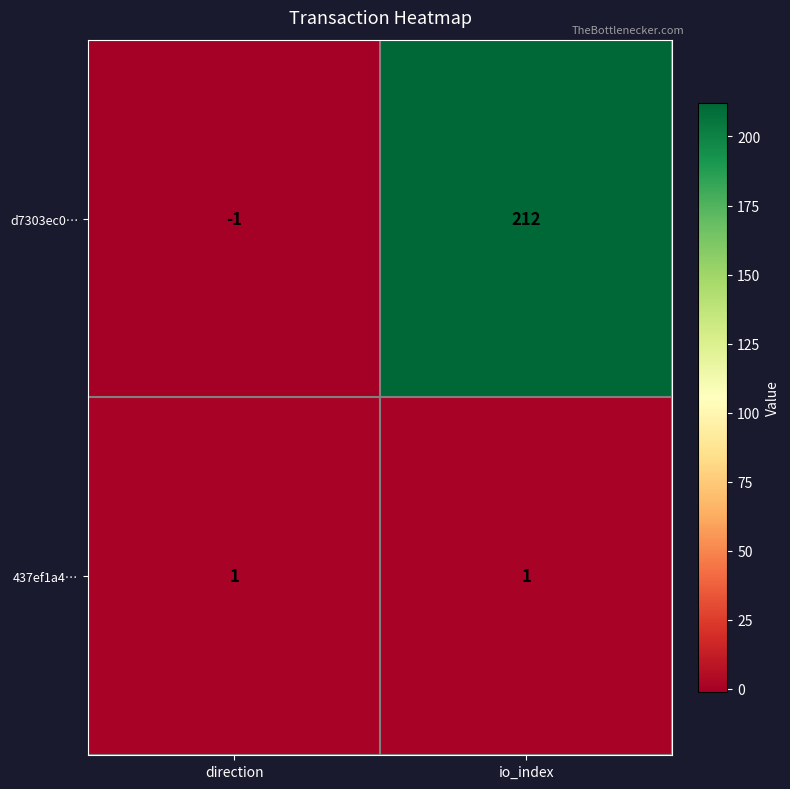

Count the number of data series in this chart.

2